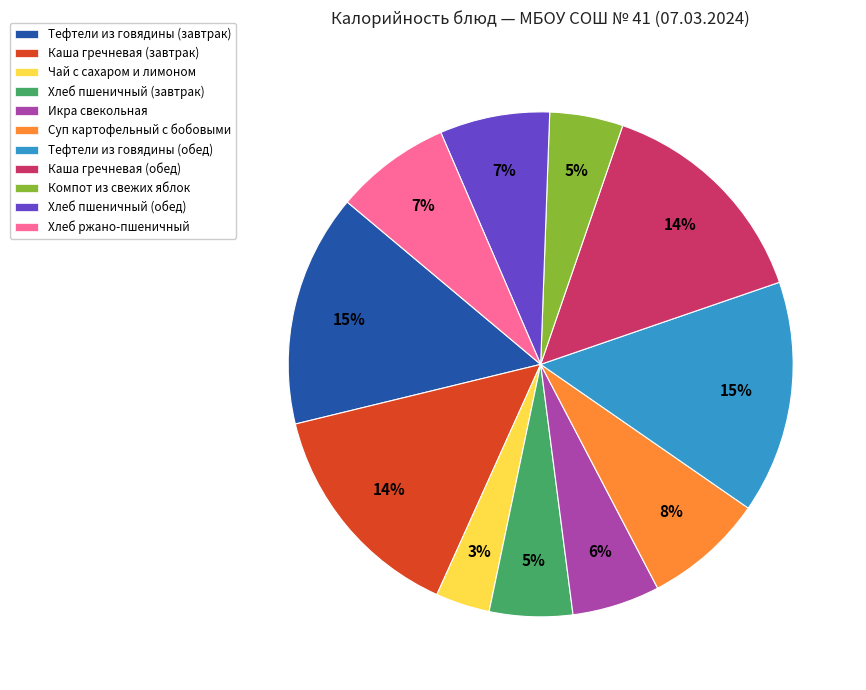

Count the number of slices in the pie.

11